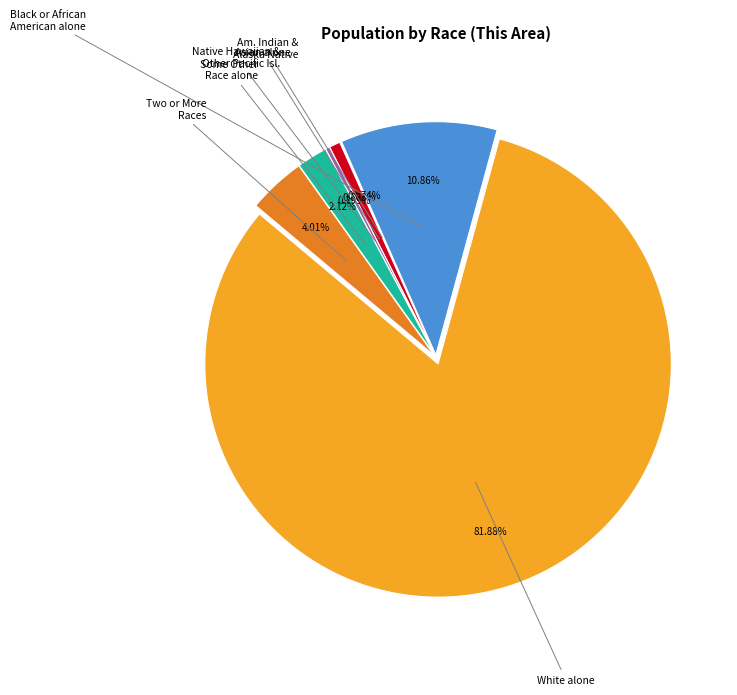

To the nearest percent, what percentage of the pie is White alone?

82%